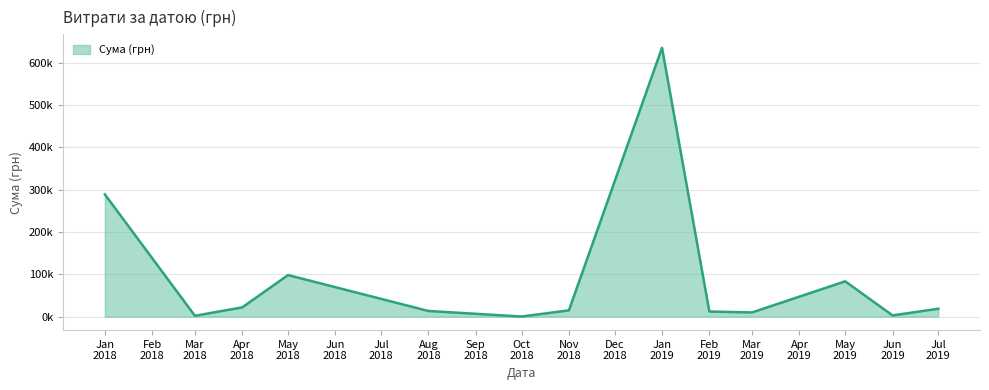

Does the chart have visible grid lines?

Yes